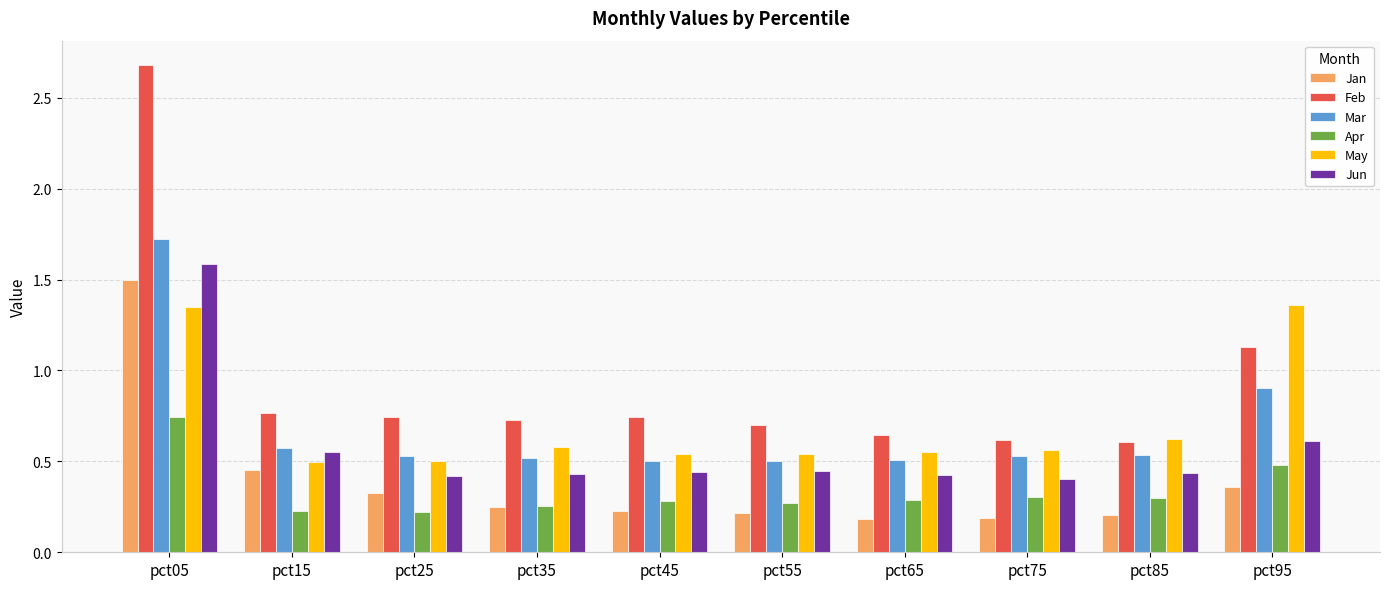

Count the number of categories in the chart.

10